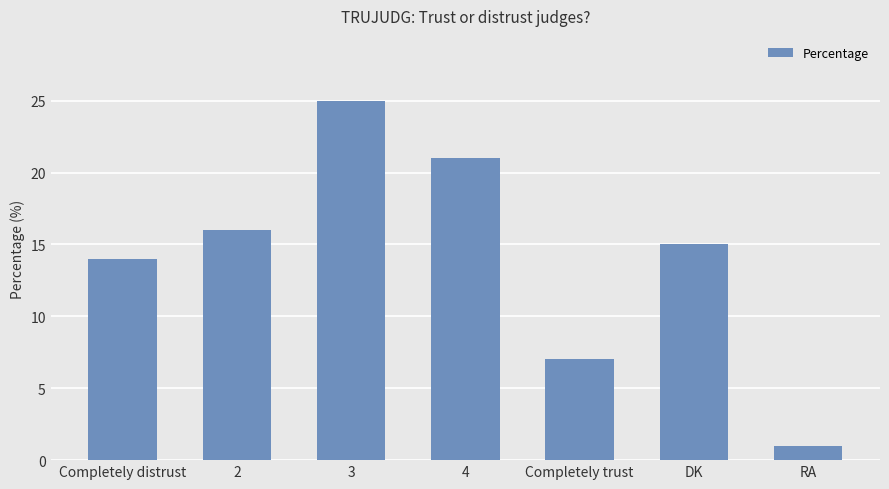

At which label does the data first exceed 15?

2